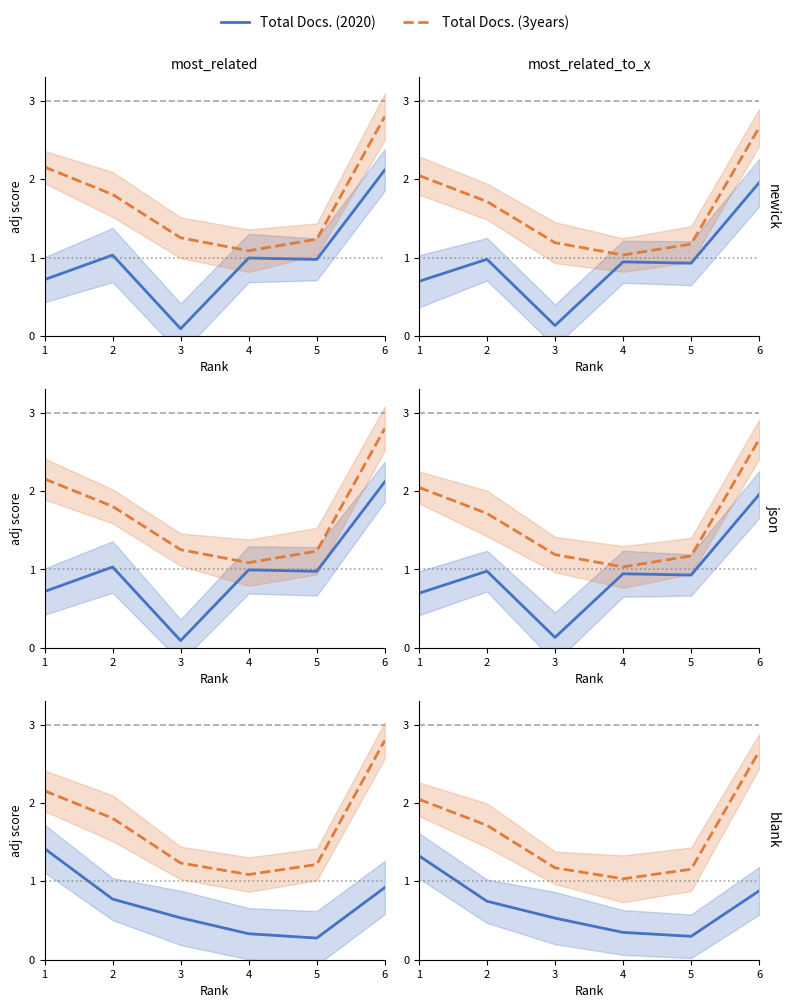

Read the Total Docs. (2020) value at 2.

0.7